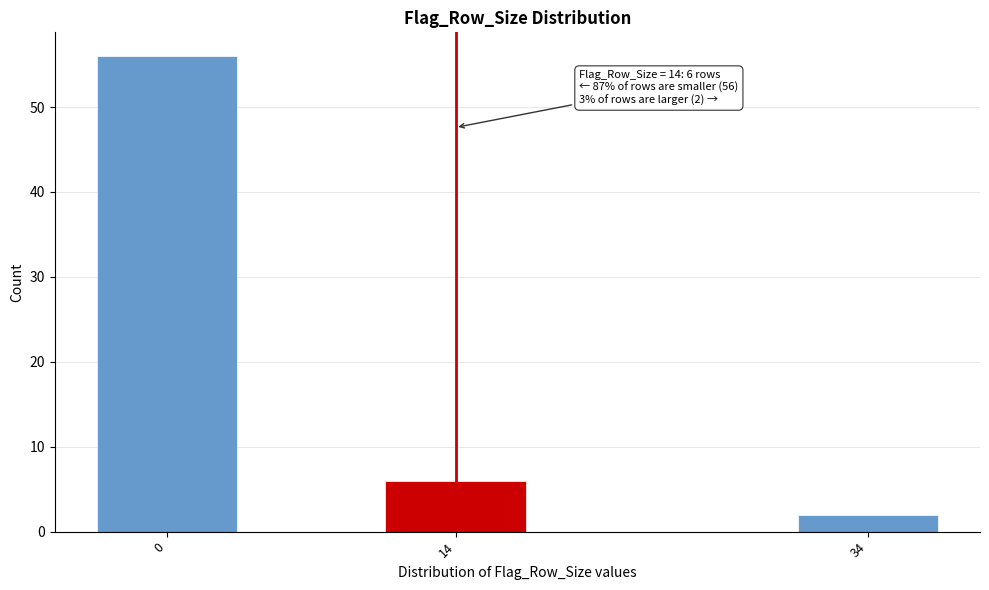

Reading left to right, extract all data points from this chart.

0=56	14=6	34=2